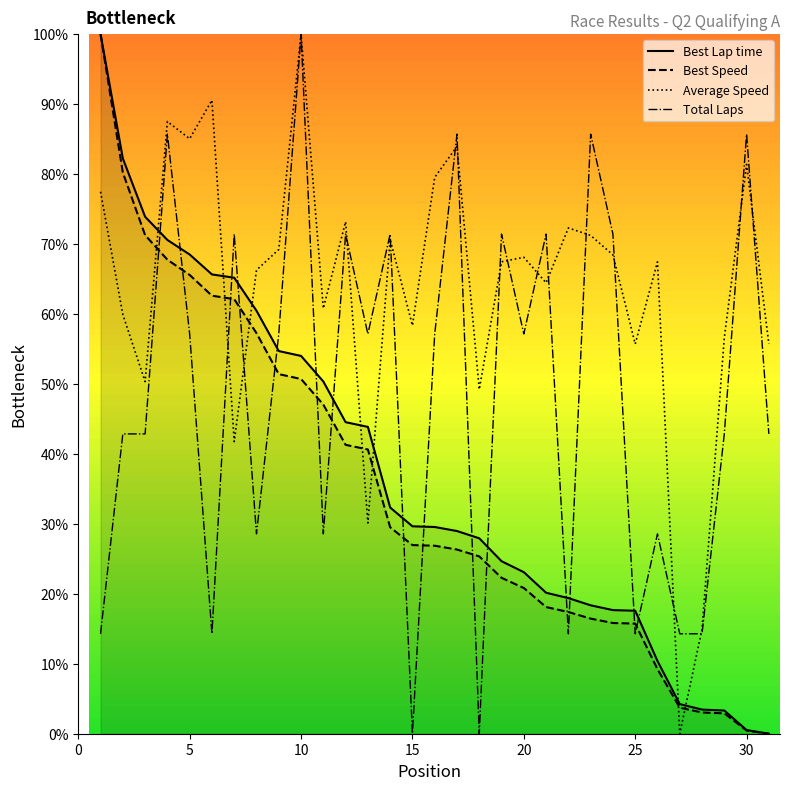

What is the difference between the maximum and minimum values in the Total Laps series?

100.0